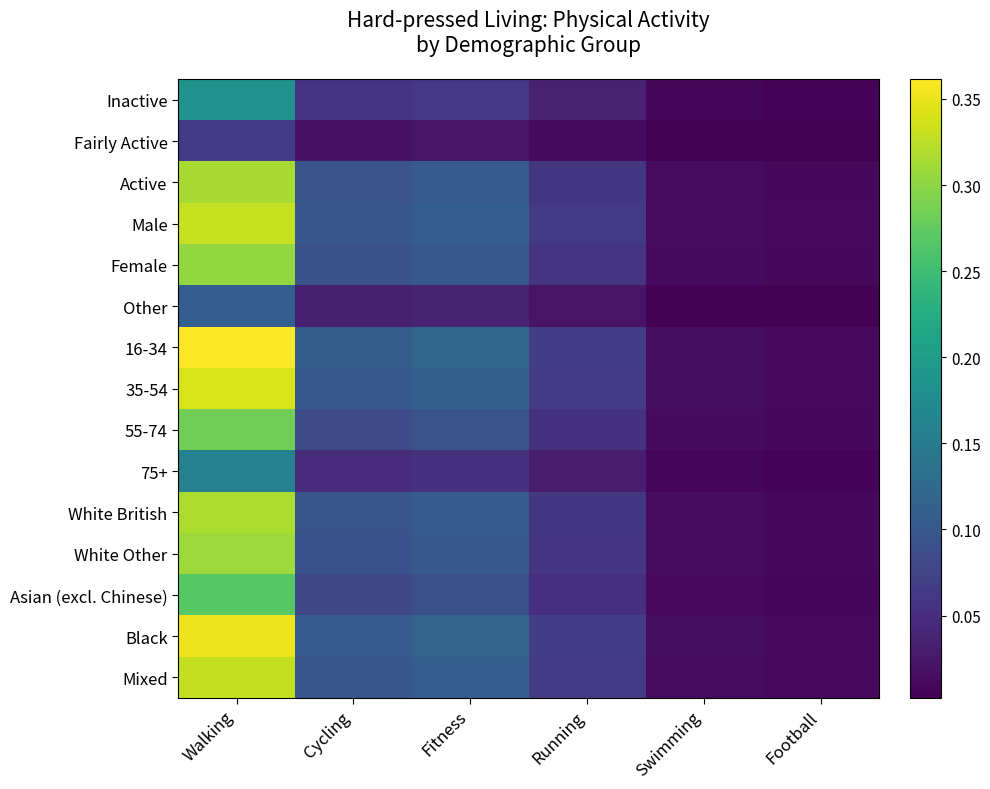

At how many categories does at least one series exceed 0?

6